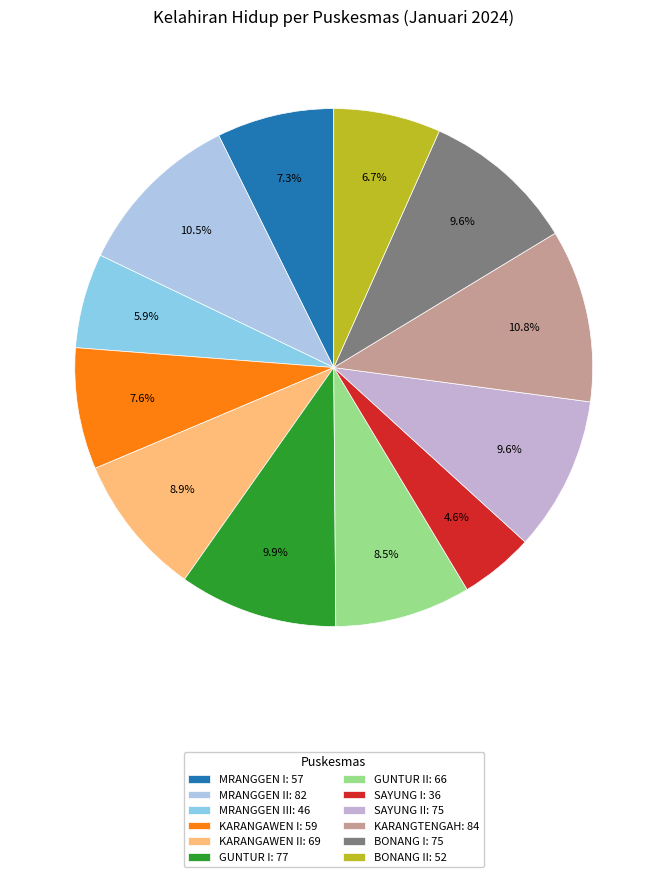

Which slice is the largest?

KARANGTENGAH